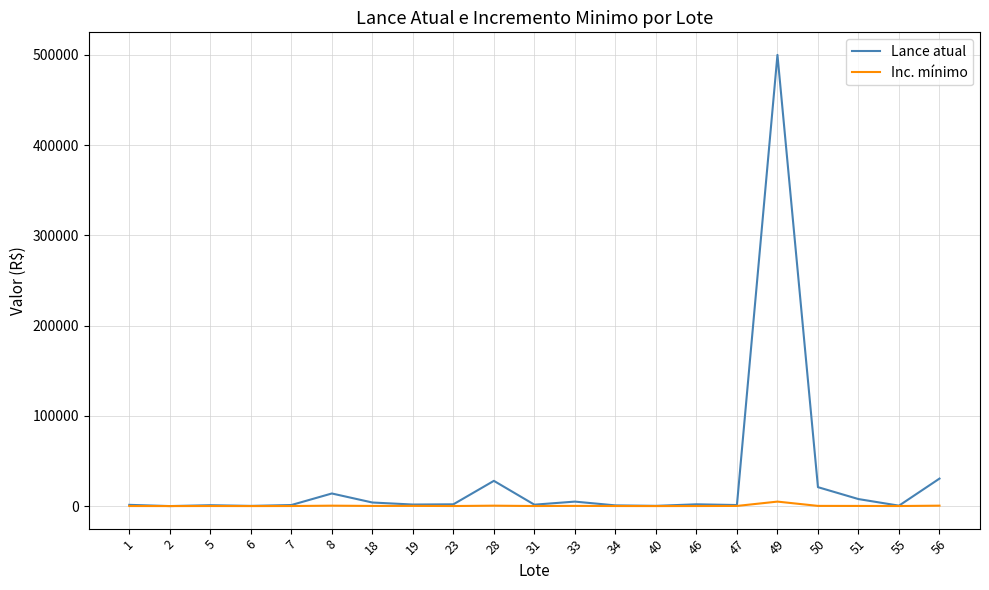

What is the maximum value shown in the chart?

500000